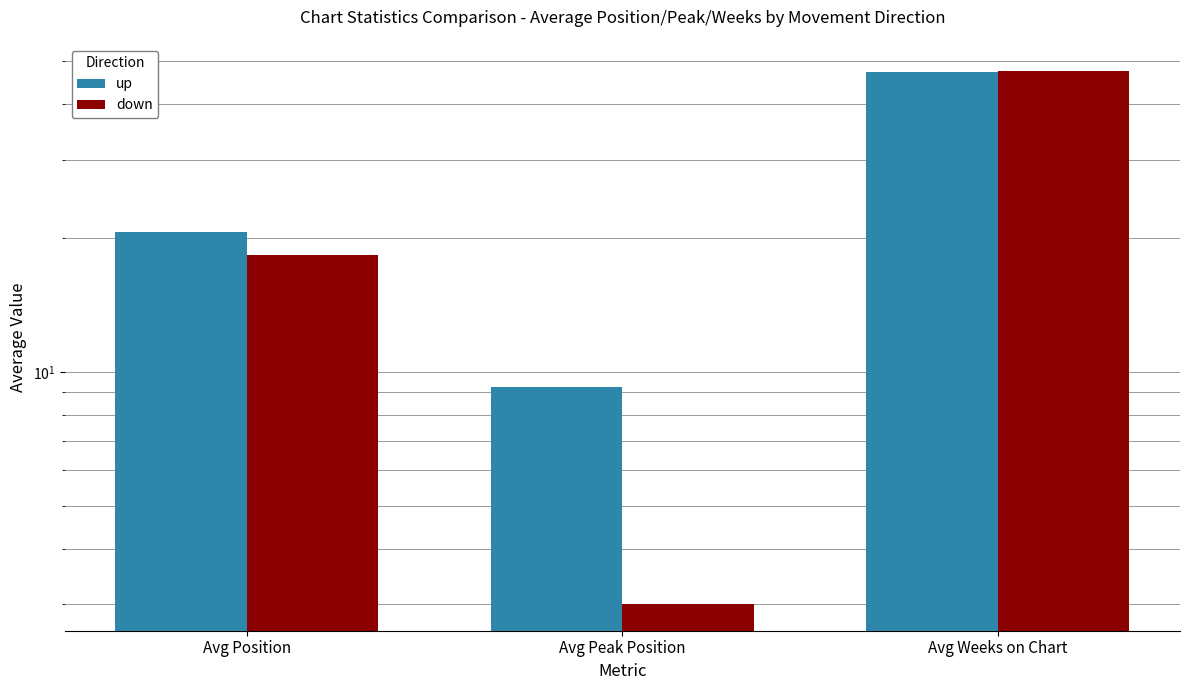

Which series has the largest range (max minus min)?

down